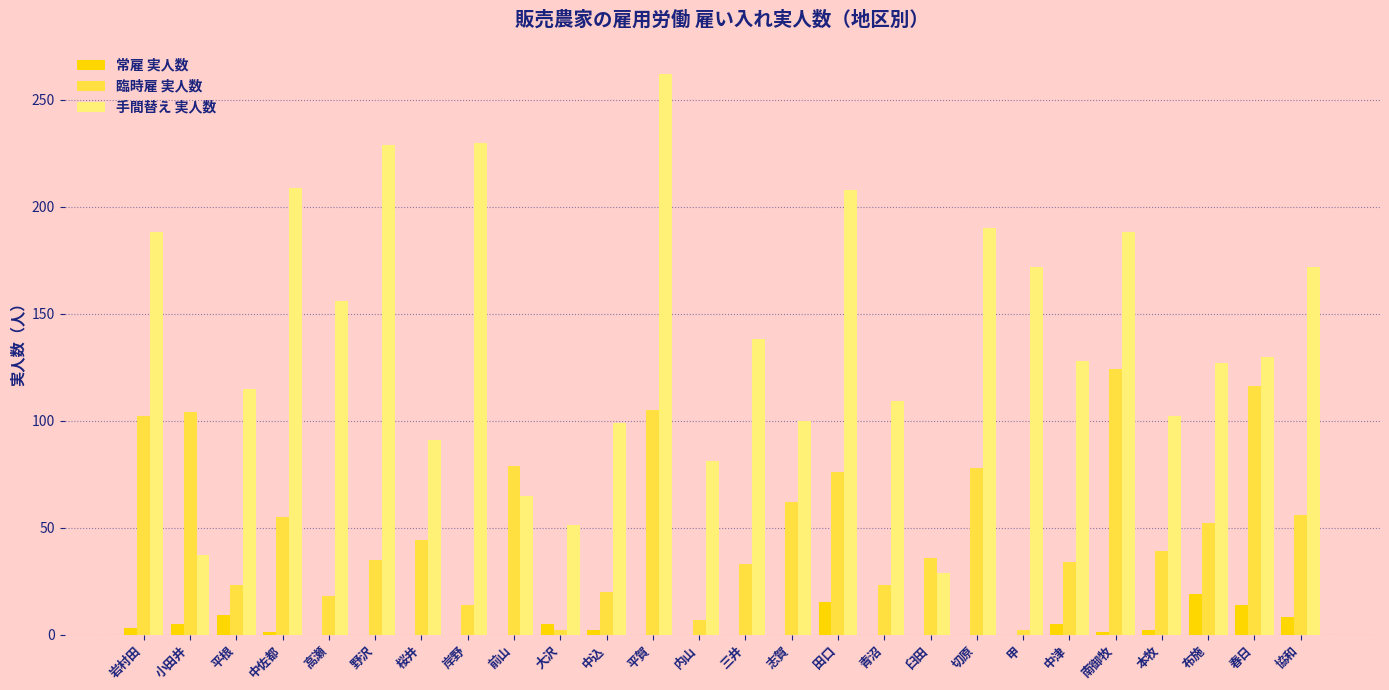

Are the bars grouped side by side (vs. stacked)?

Yes